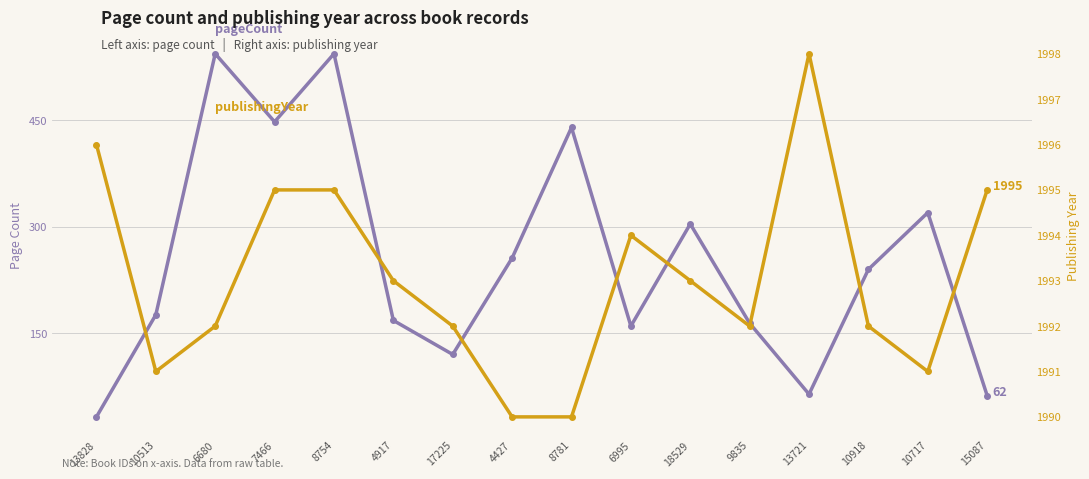

Between 8781 and 4427, which is larger?

8781